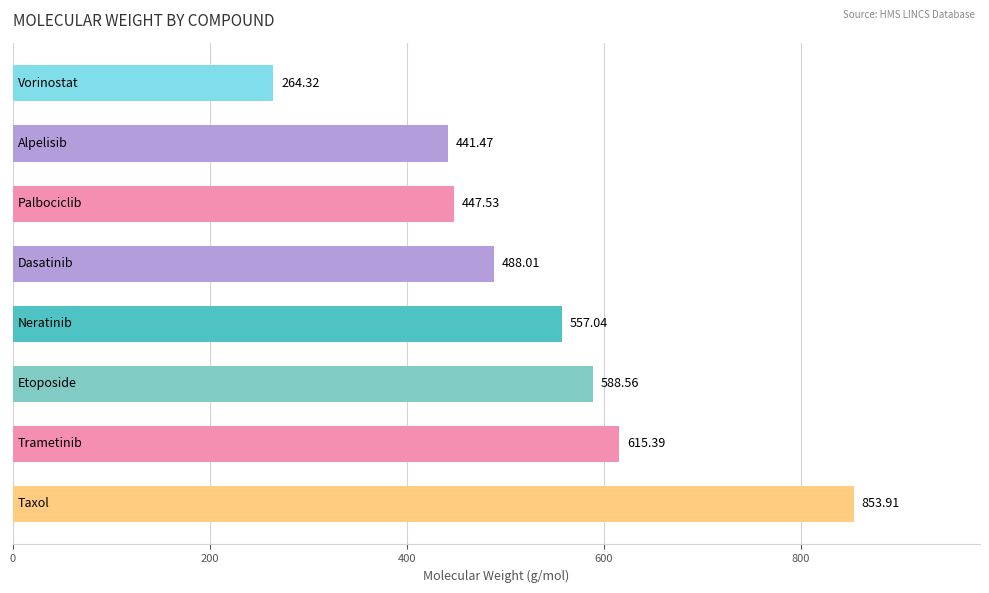

What is the average value?

532.0